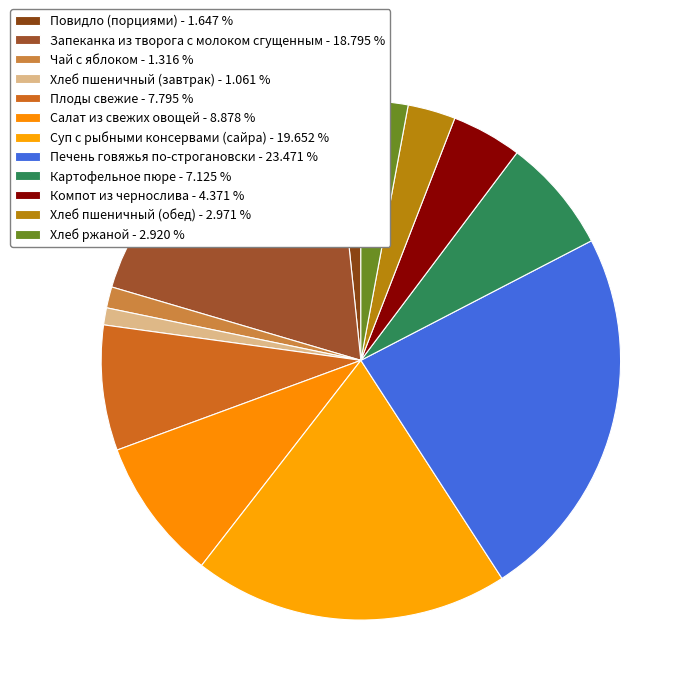

Approximately how many times larger is the value at Чай с яблоком compared to Салат из свежих овощей?

0.1